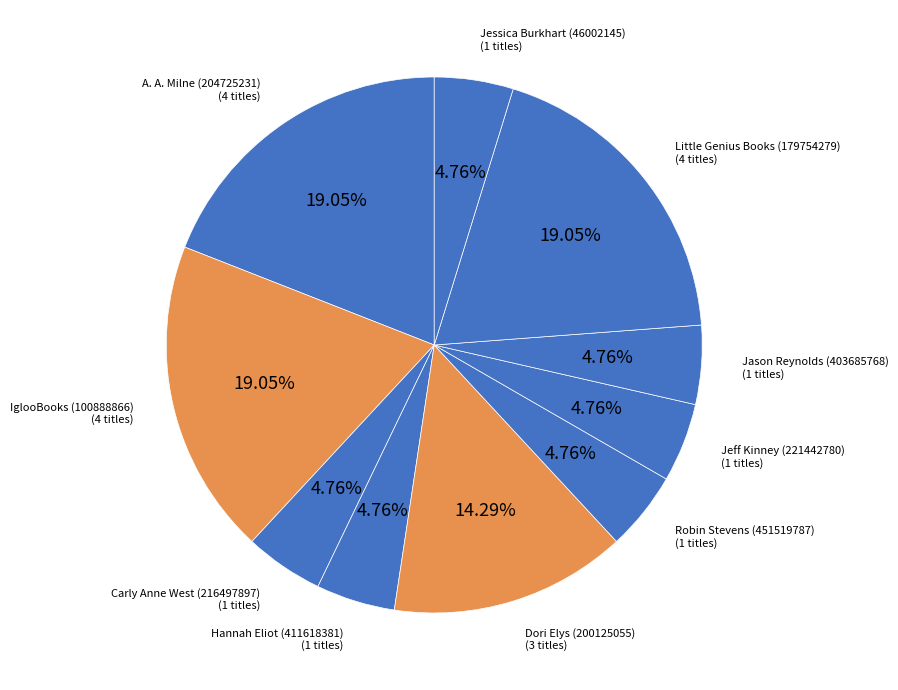

What percentage do Jeff Kinney (221442780) and Jason Reynolds (403685768) together represent?

9.5%